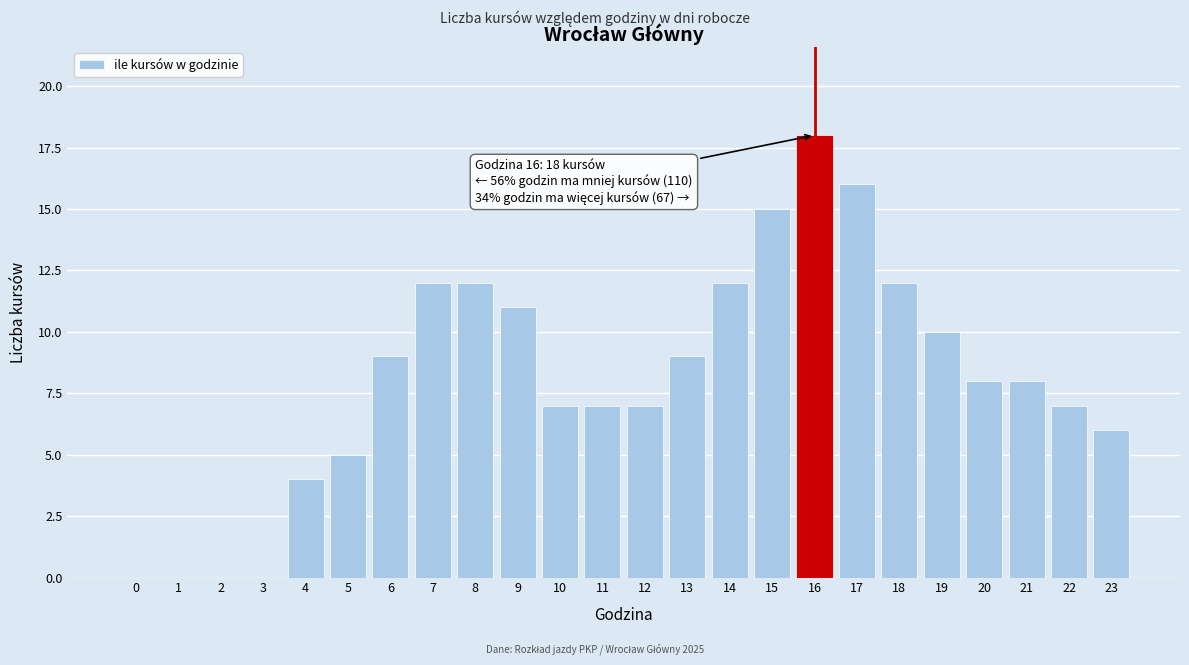

Reading right to left, extract all data points from this chart.

23=6	22=7	21=8	20=8	19=10	18=12	17=16	16=18	15=15	14=12	13=9	12=7	11=7	10=7	9=11	8=12	7=12	6=9	5=5	4=4	3=0	2=0	1=0	0=0